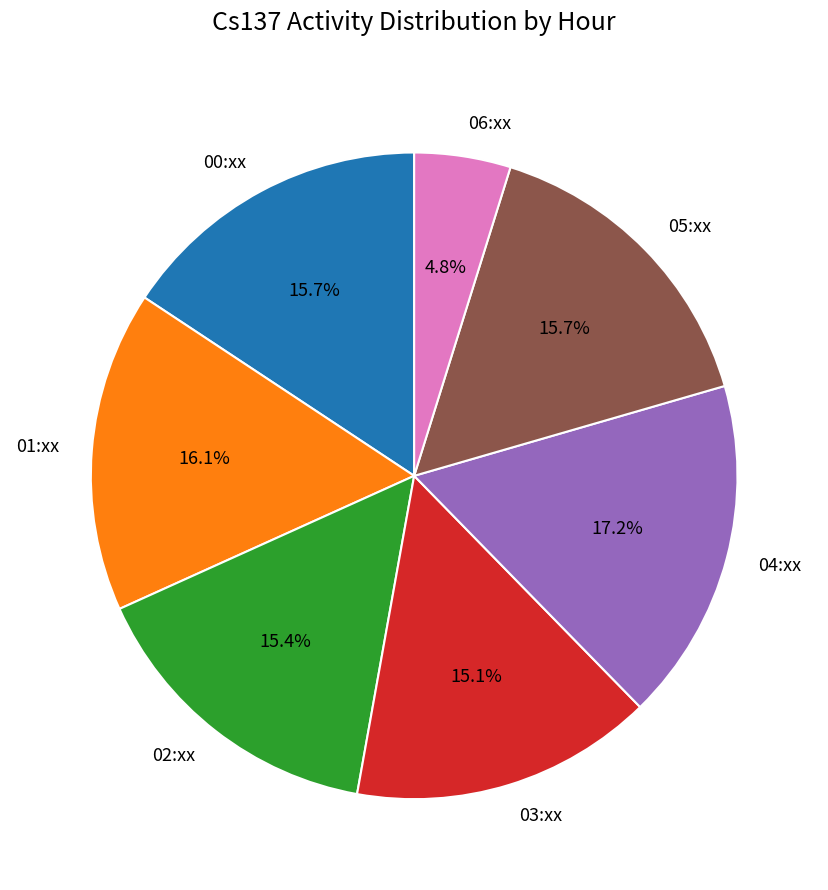

How much of the chart is everything except 03:xx?

84.9%